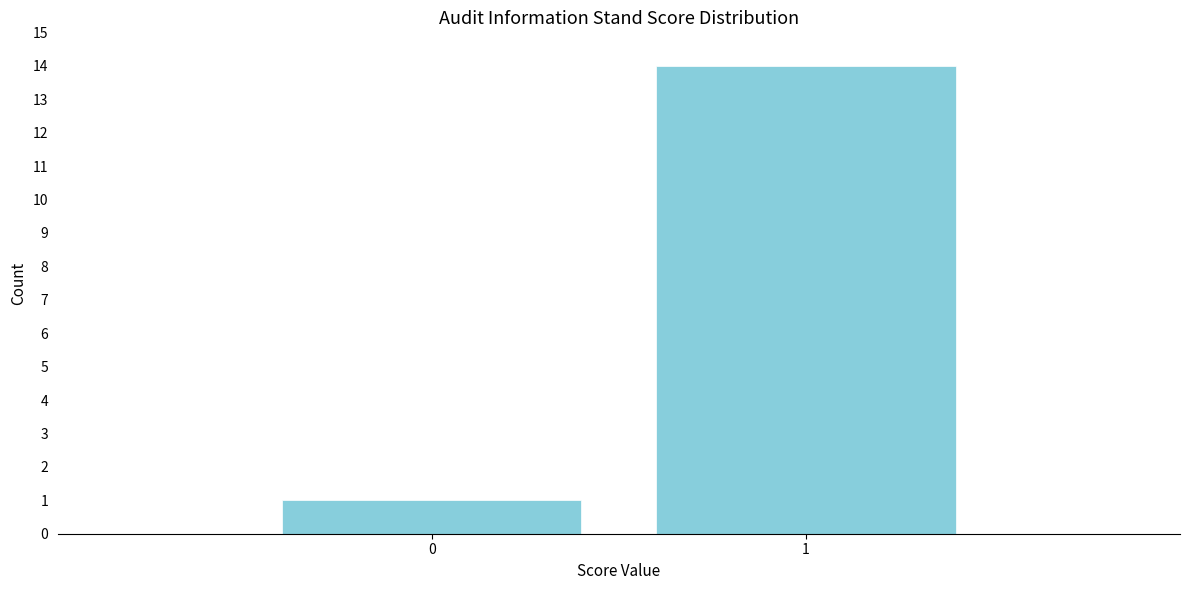

Reading left to right, list all the values displayed in this chart.

0=1	1=14